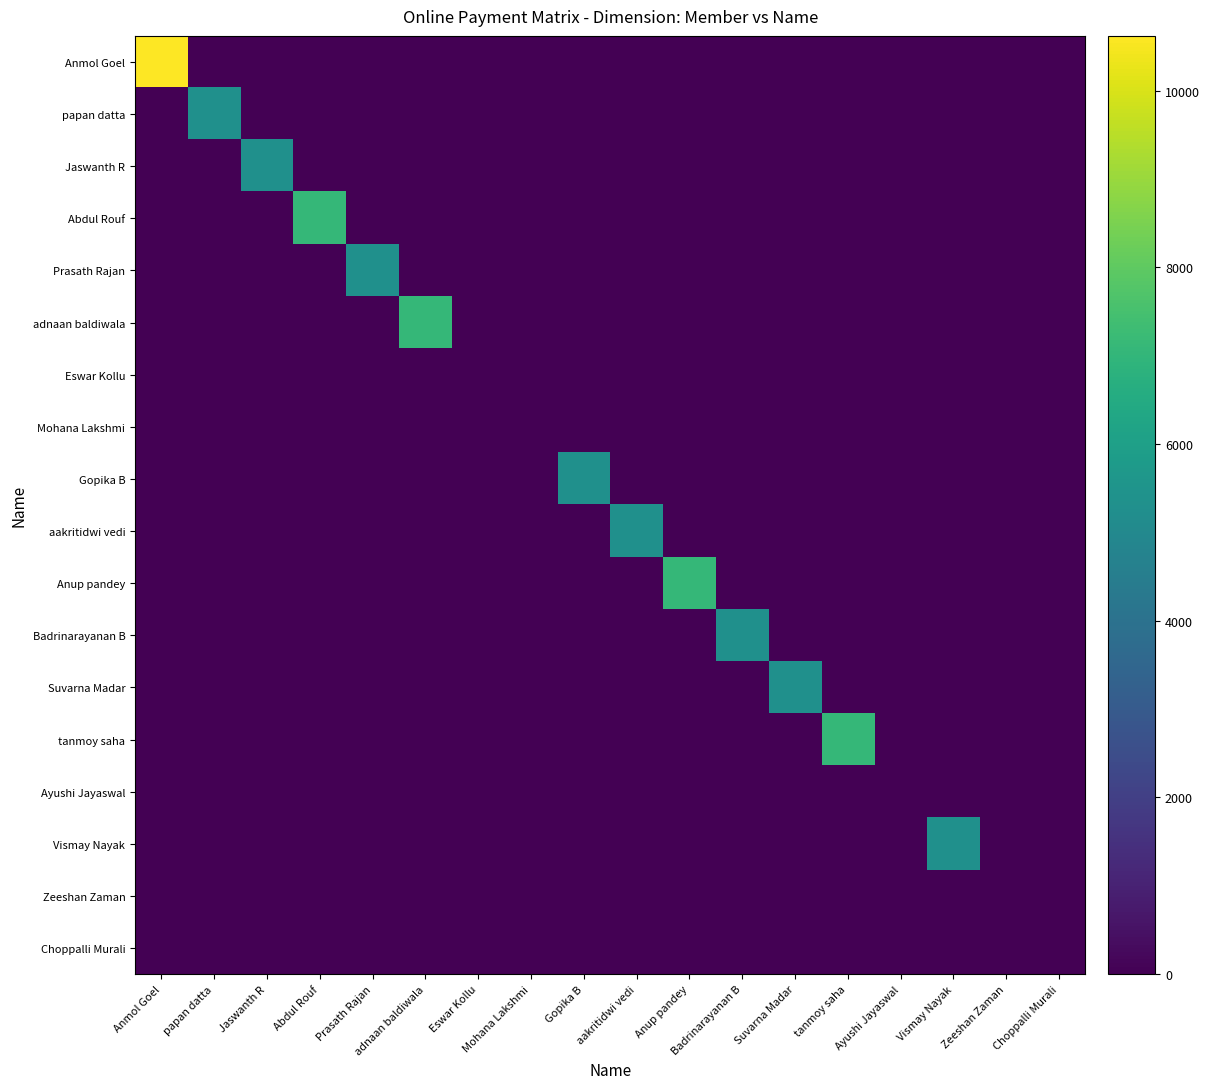

Which category has the lowest value in the Ayushi Jayaswal series?

Anmol Goel